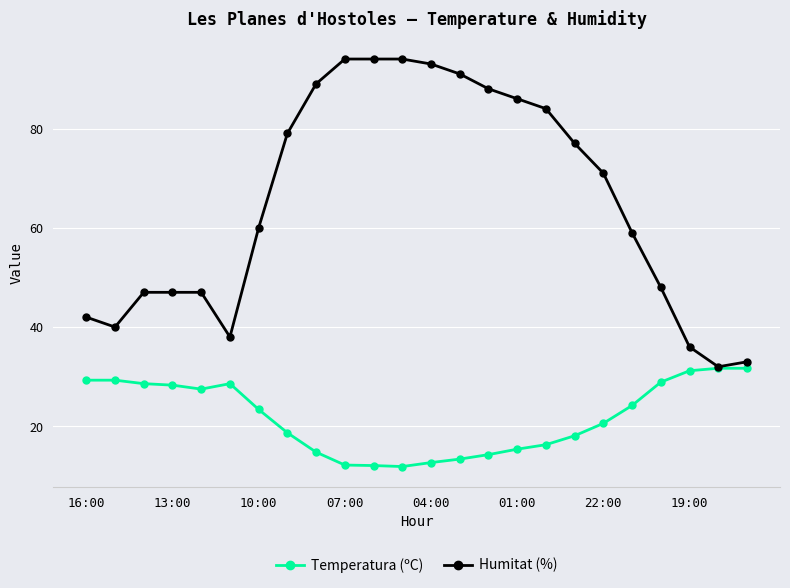

What is the average value of the Humitat (%) series?

65.4